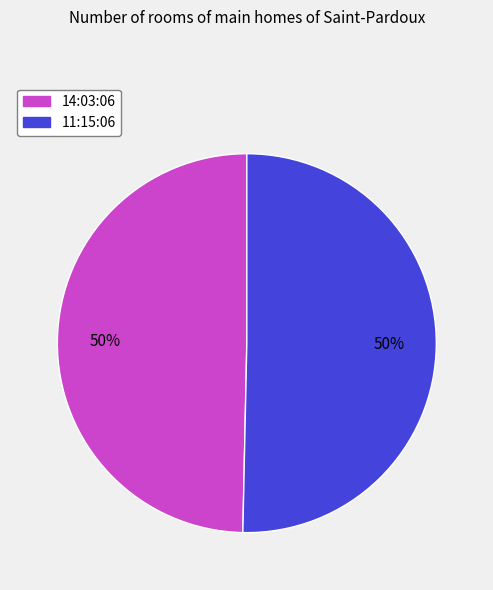

To the nearest percent, what is the combined percentage of 11:15:06 and 14:03:06?

100%